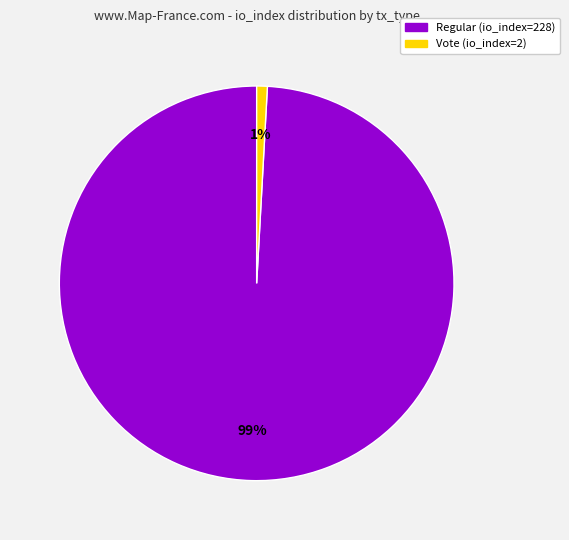

True or false: Vote (io_index=2) accounts for 11% of the total.

False